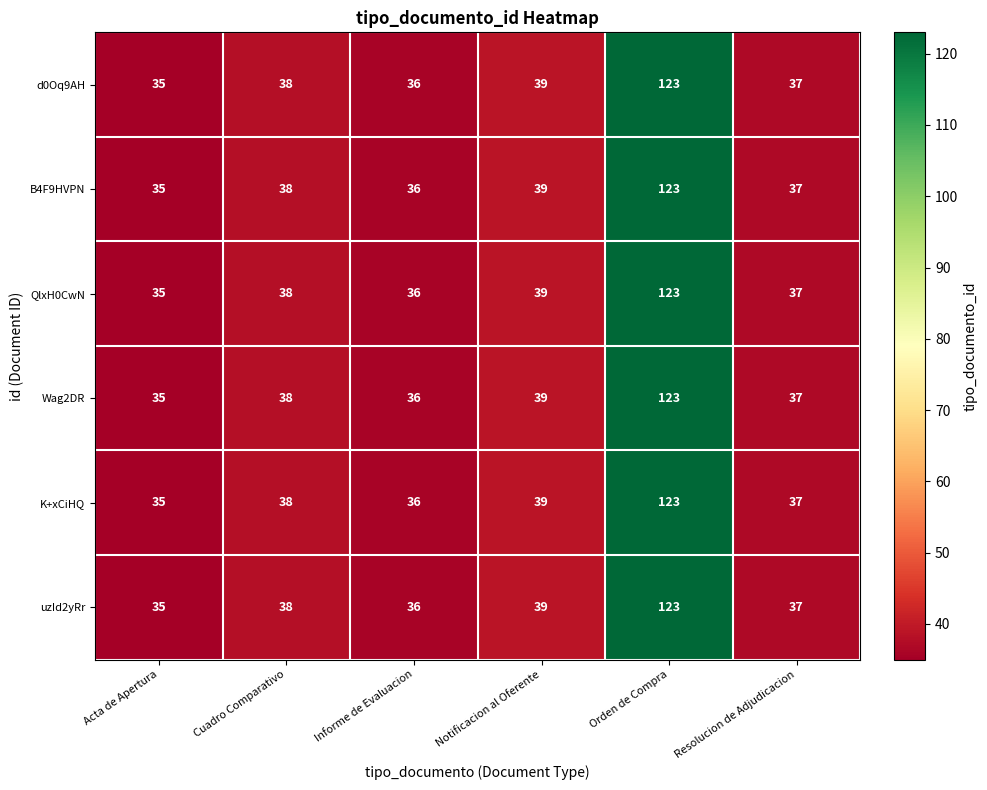

At which label is B4F9HVPN closest to 79?

Notificacion al Oferente